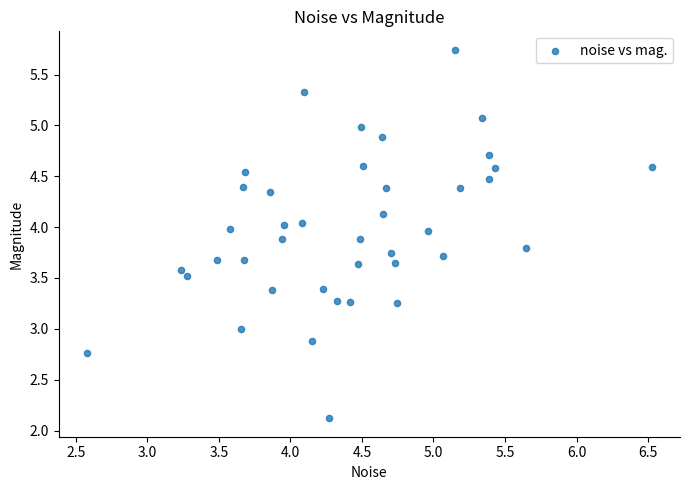

What is the range of X values (max minus min)?

3.9